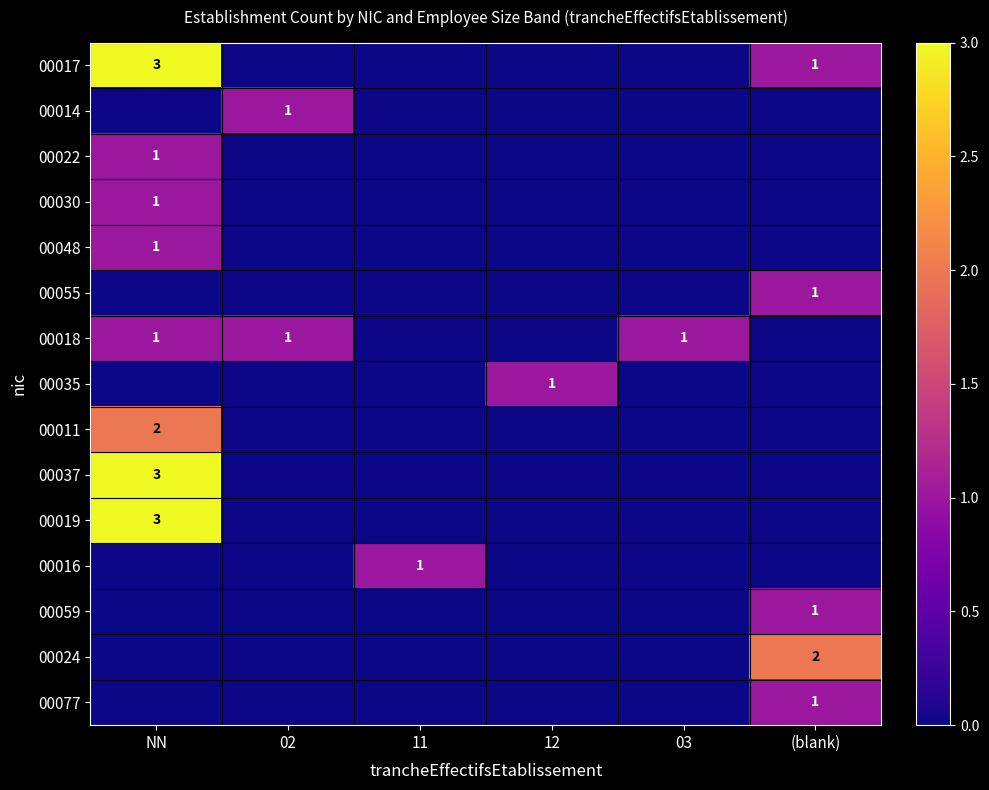

Which label corresponds to the largest value in the chart?

NN